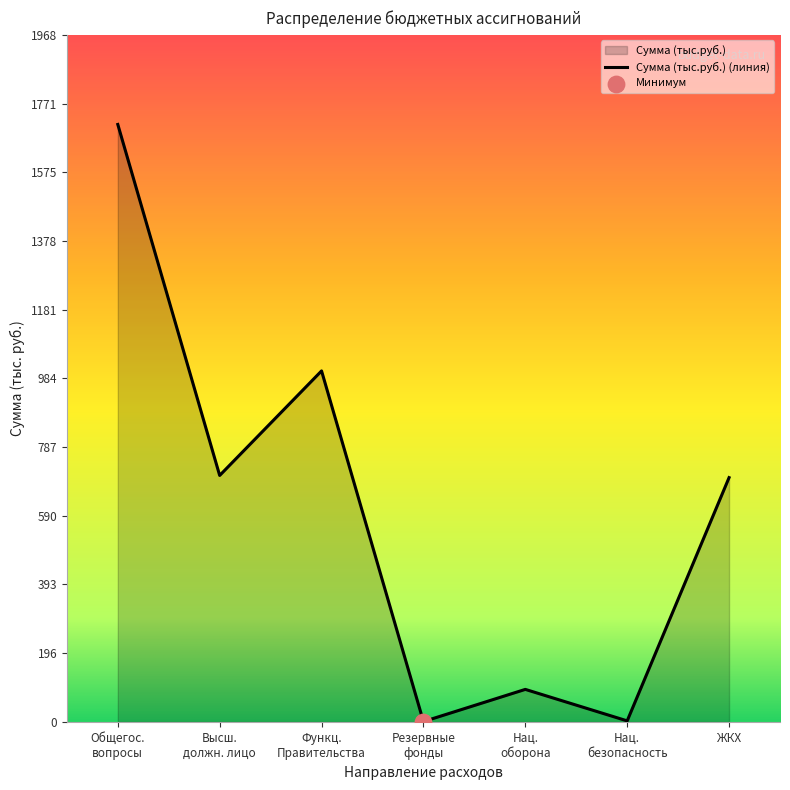

What is the sum of all values?

4221.2